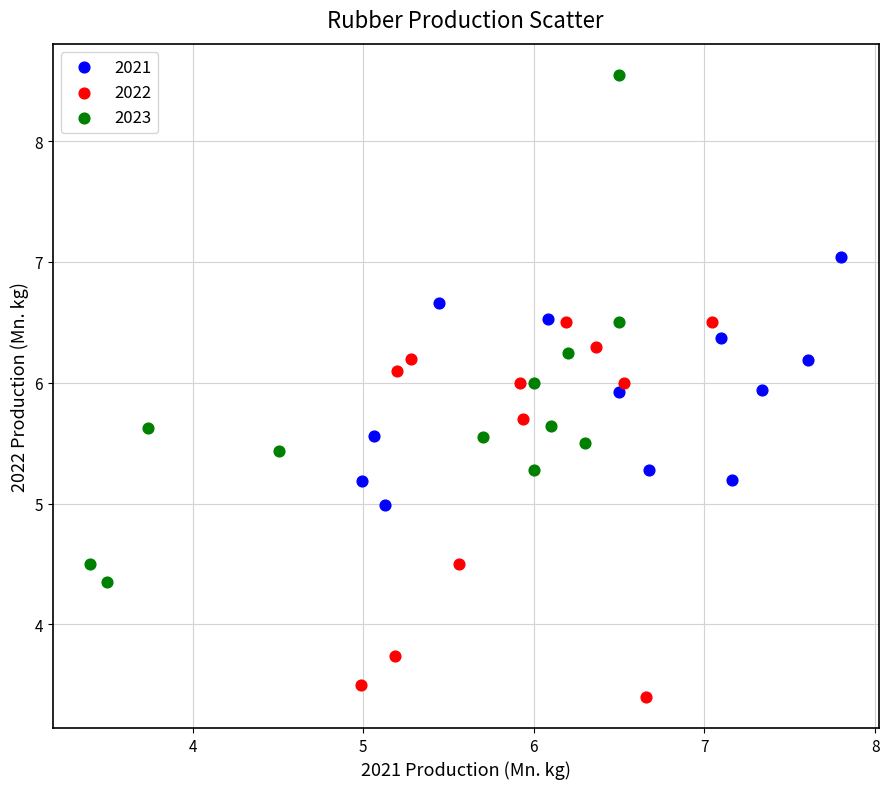

Which series has the widest spread of Y values?

2023